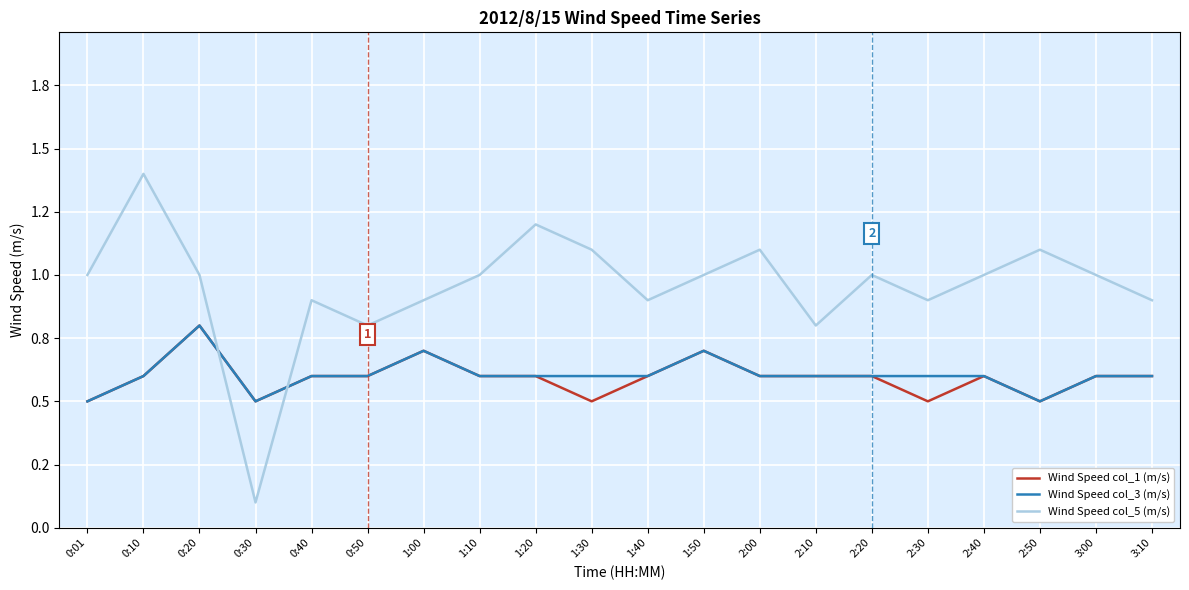

What is the sum of the Wind Speed col_5 (m/s) values at 2:30 and 2:10?

1.7